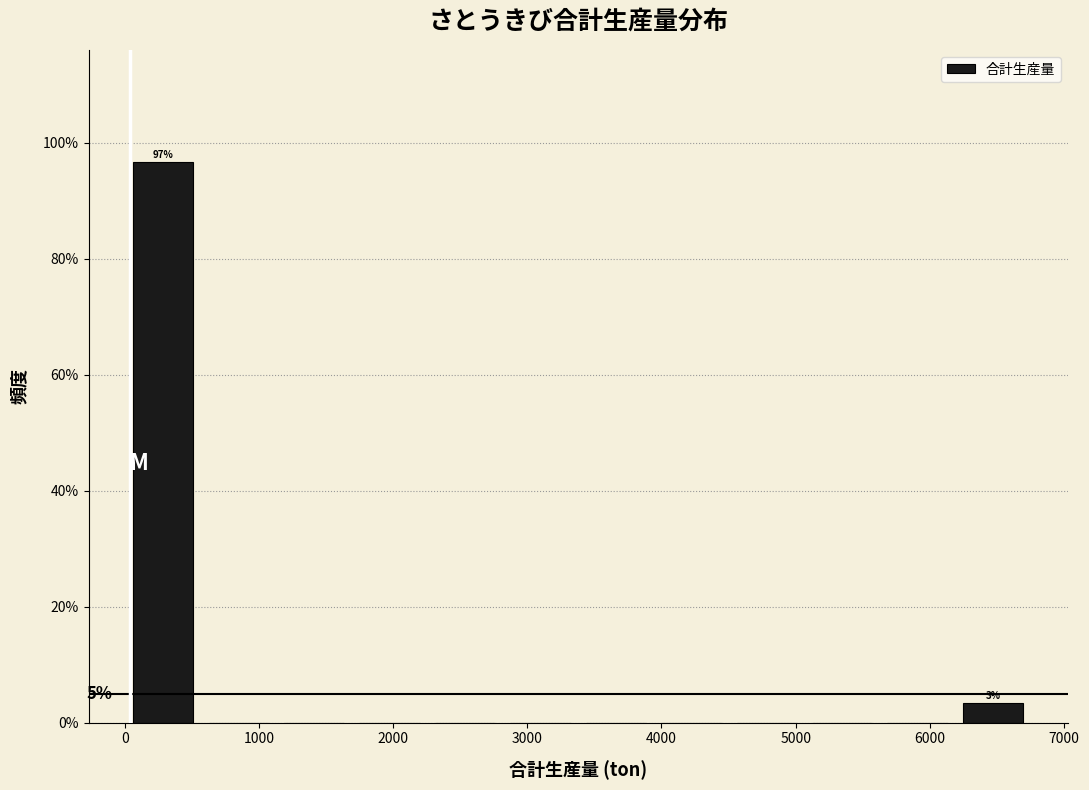

Which range on the x-axis has the tallest bar?

0 to 600